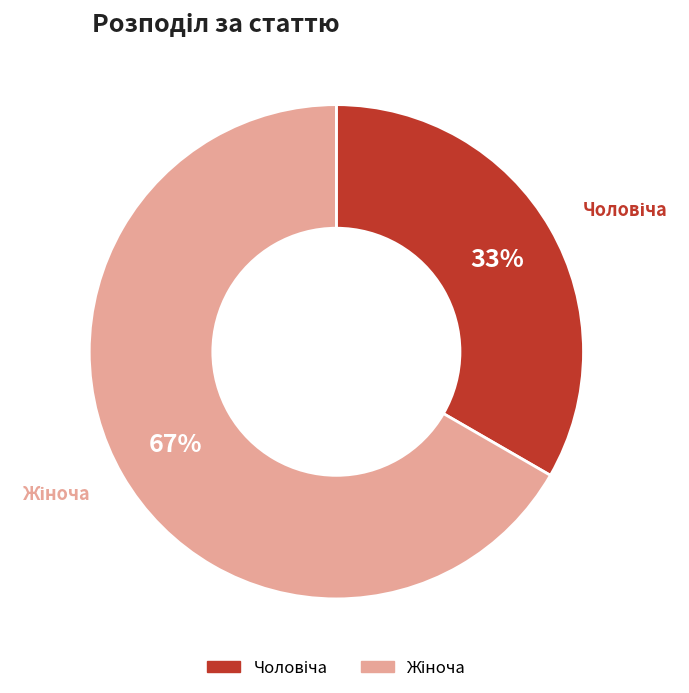

How many slices are in this pie chart?

2